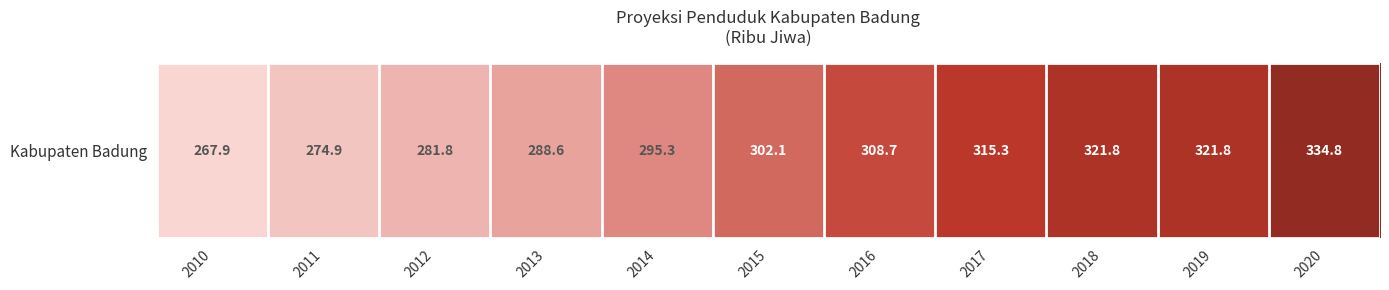

List the labels in order of value, smallest first.

2010, 2011, 2012, 2013, 2014, 2015, 2016, 2017, 2018, 2019, 2020